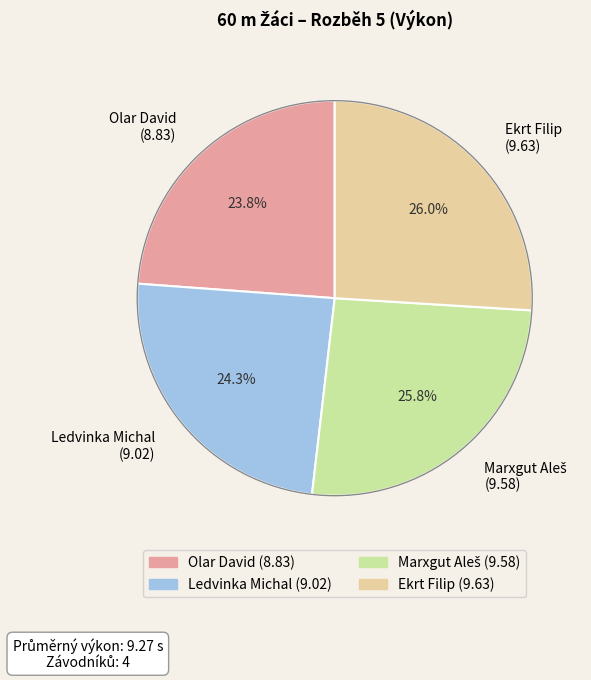

Between Ledvinka Michal and Olar David, which is larger?

Ledvinka Michal